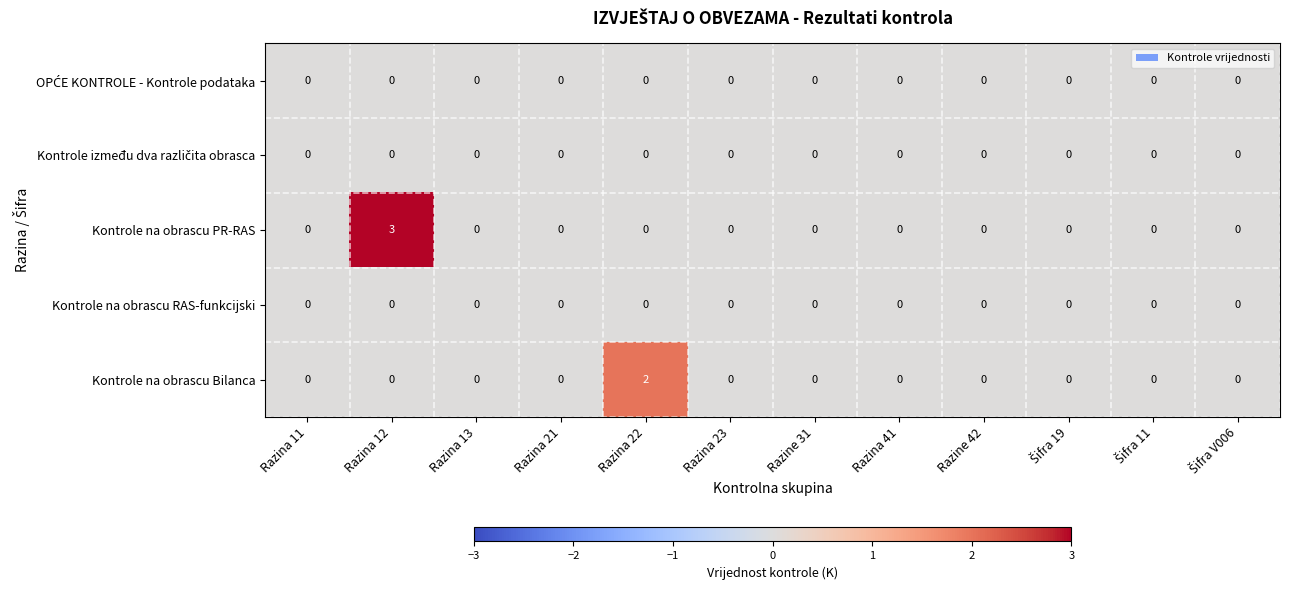

How many distinct data groups are displayed?

5